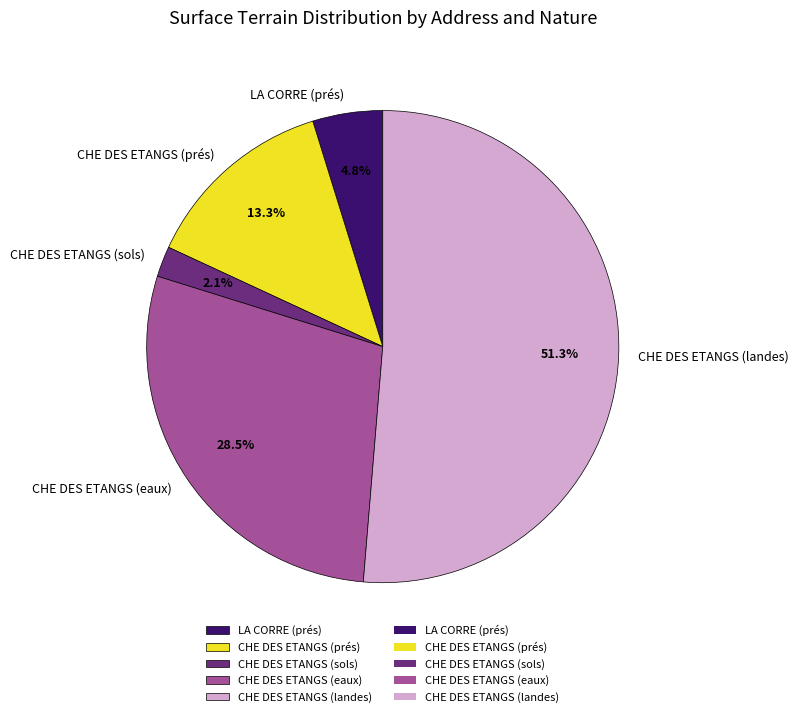

How many slices are in this pie chart?

5